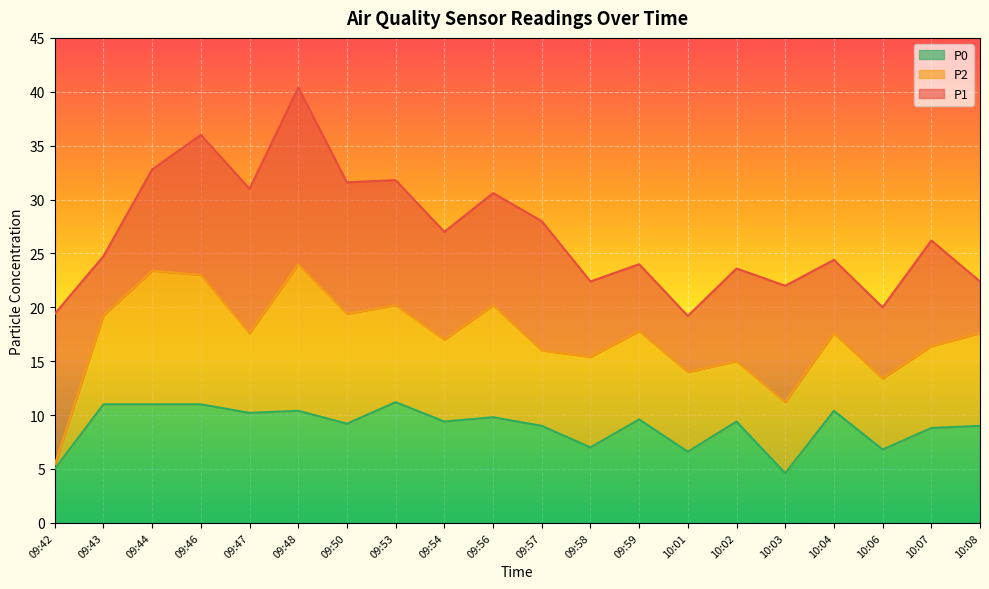

List the series in order of their overall mean, lowest first.

P0, P2, P1